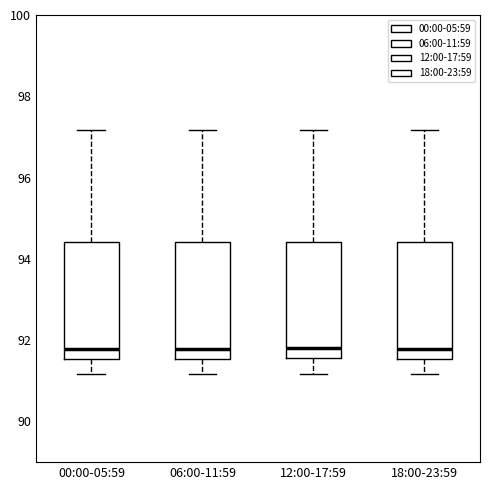

Reading left to right, read every box against the y-axis: the position of its median line, the range the box covers, and the ends of its whiskers. The values are not printed on the chart, so give them approximately, as read against the axis.

00:00-05:59: median 91.8, box 91.6 to 94.4, whiskers 91.2 to 97.2
06:00-11:59: median 91.8, box 91.6 to 94.4, whiskers 91.2 to 97.2
12:00-17:59: median 91.8, box 91.6 to 94.4, whiskers 91.2 to 97.2
18:00-23:59: median 91.8, box 91.6 to 94.4, whiskers 91.2 to 97.2